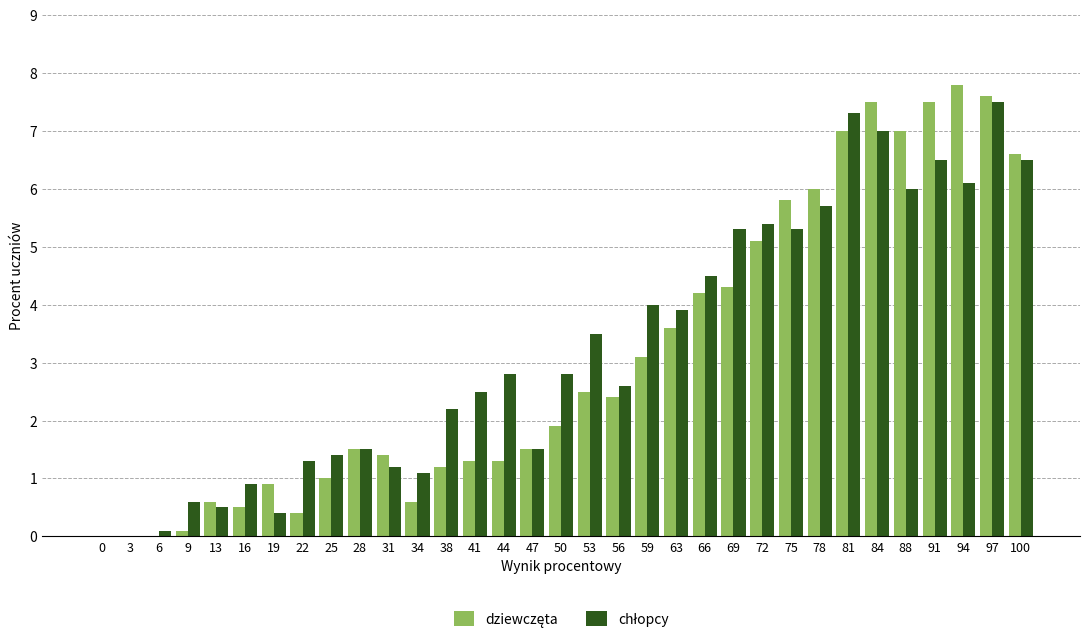

At which category is the sum across all series the highest?

97